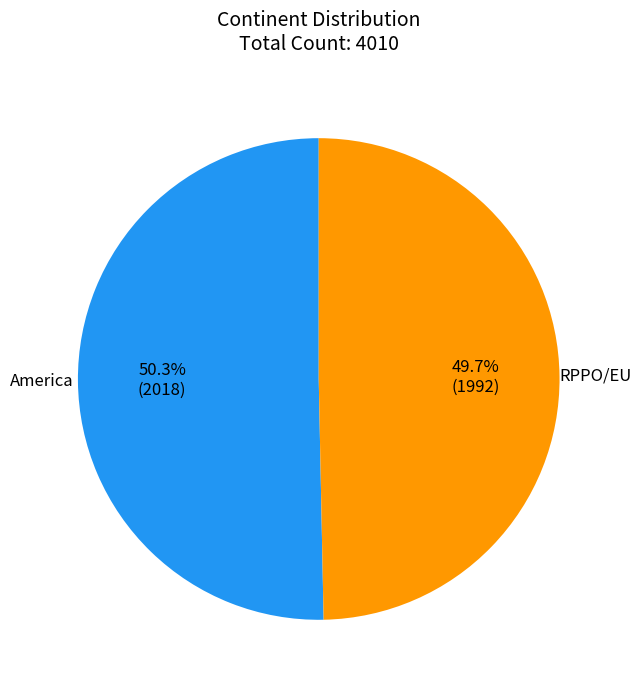

True or false: RPPO/EU accounts for 50% of the total.

True